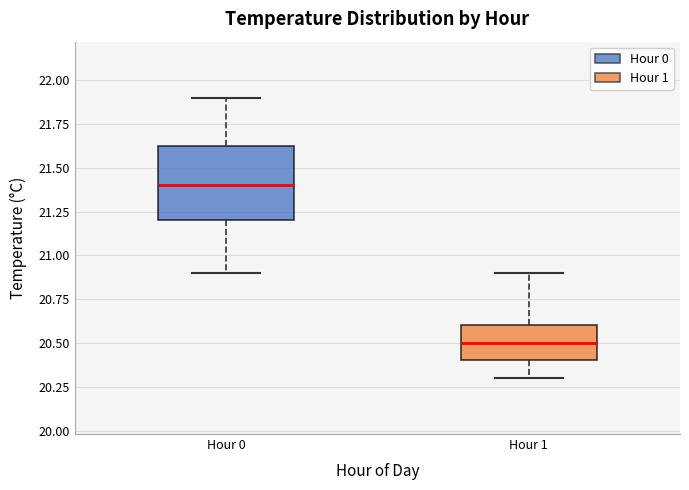

Reading left to right, read every box against the y-axis: the position of its median line, the range the box covers, and the ends of its whiskers. The values are not printed on the chart, so give them approximately, as read against the axis.

Hour 0: median 21.40, box 21.20 to 21.65, whiskers 20.90 to 21.90
Hour 1: median 20.50, box 20.40 to 20.60, whiskers 20.30 to 20.90